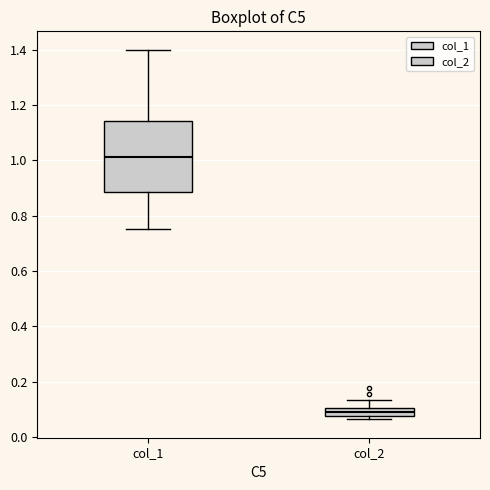

Comparing the boxes themselves (not the whiskers), which one is the tallest?

col_1